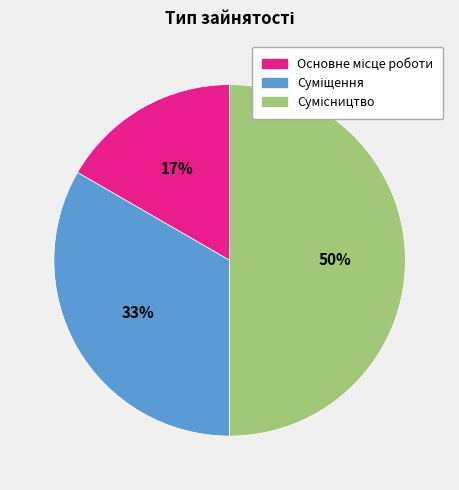

To the nearest percent, what is the average slice percentage?

33%